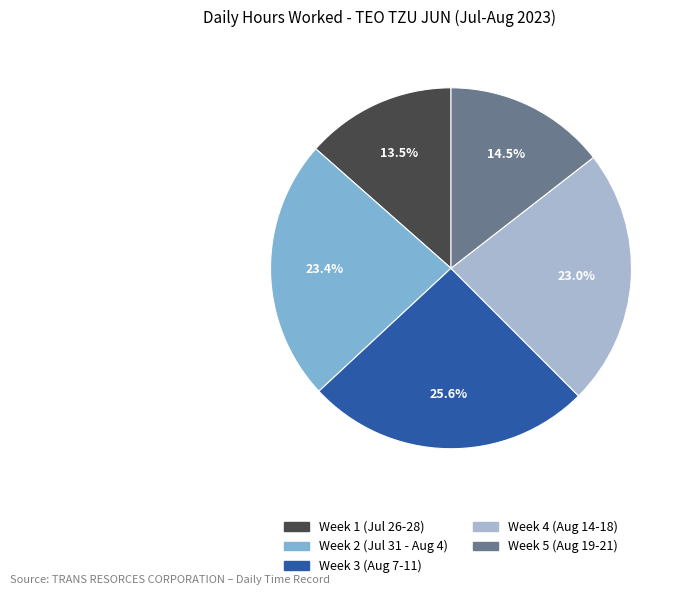

Does any single category account for the majority?

No